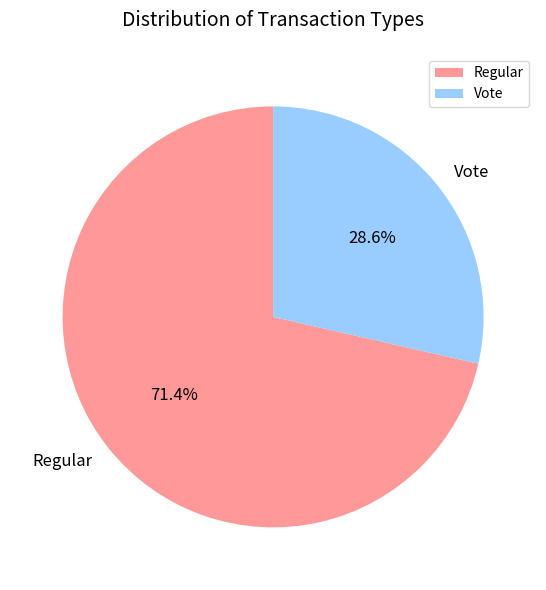

Between Vote and Regular, which is larger?

Regular